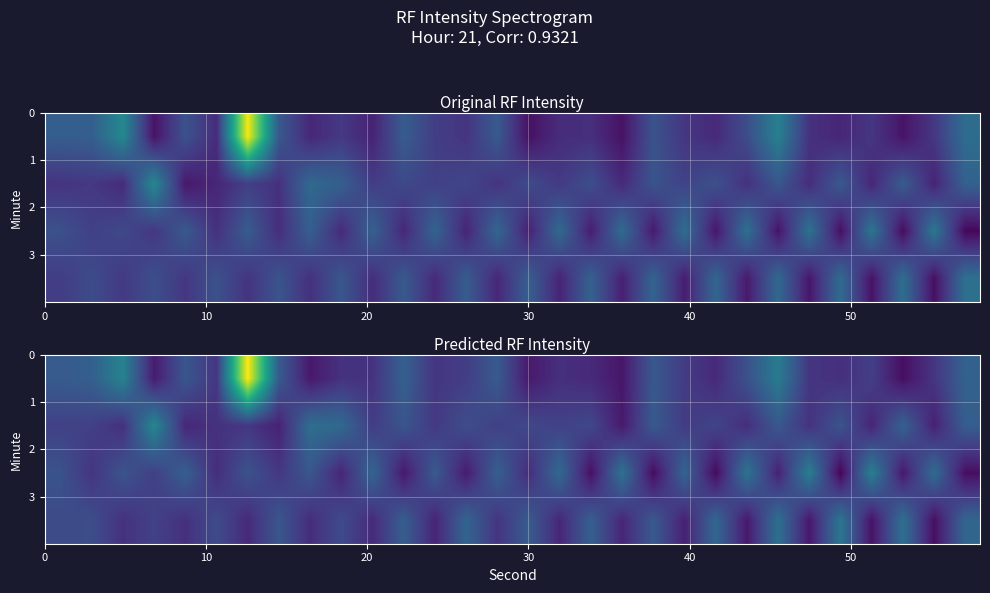

Is the value of row_2 at 9 greater than the value of row_0 at 25?

No